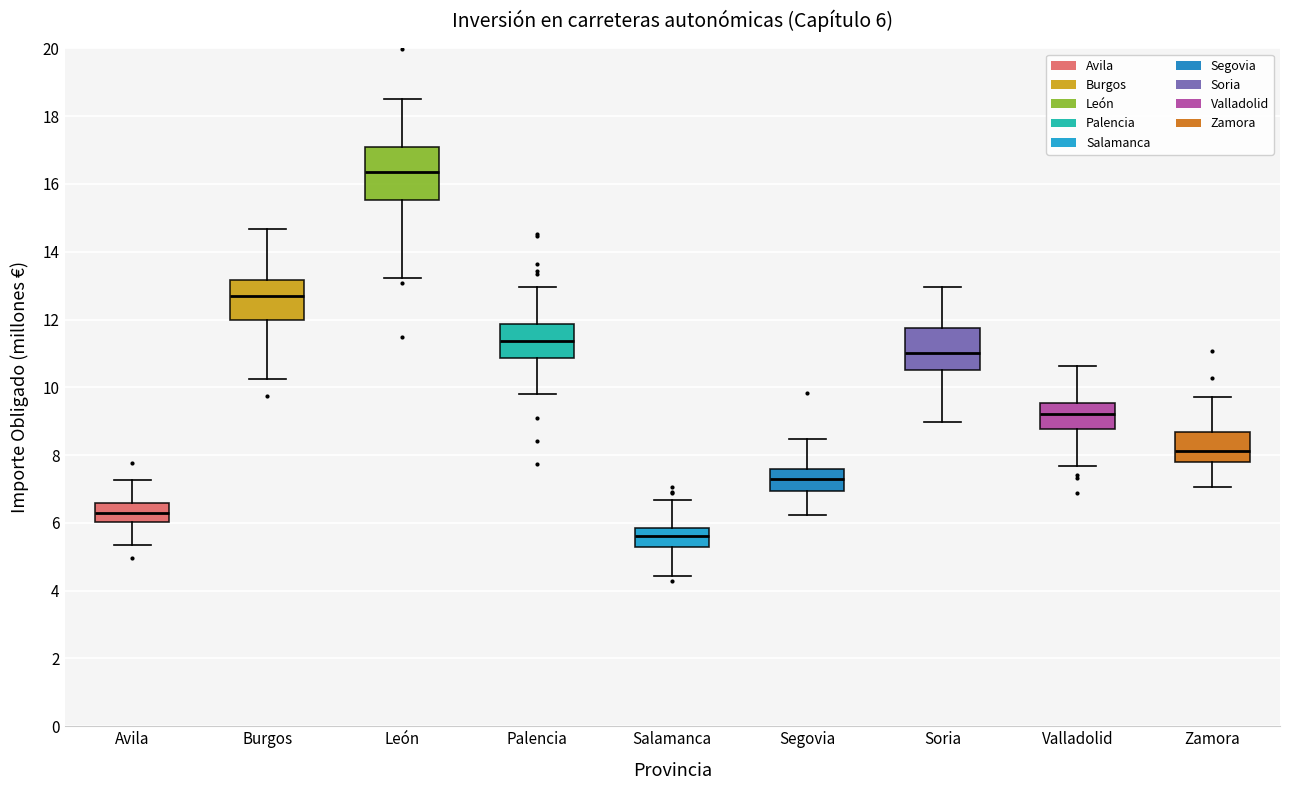

Which box is the tallest, from its lower edge to its upper edge?

León